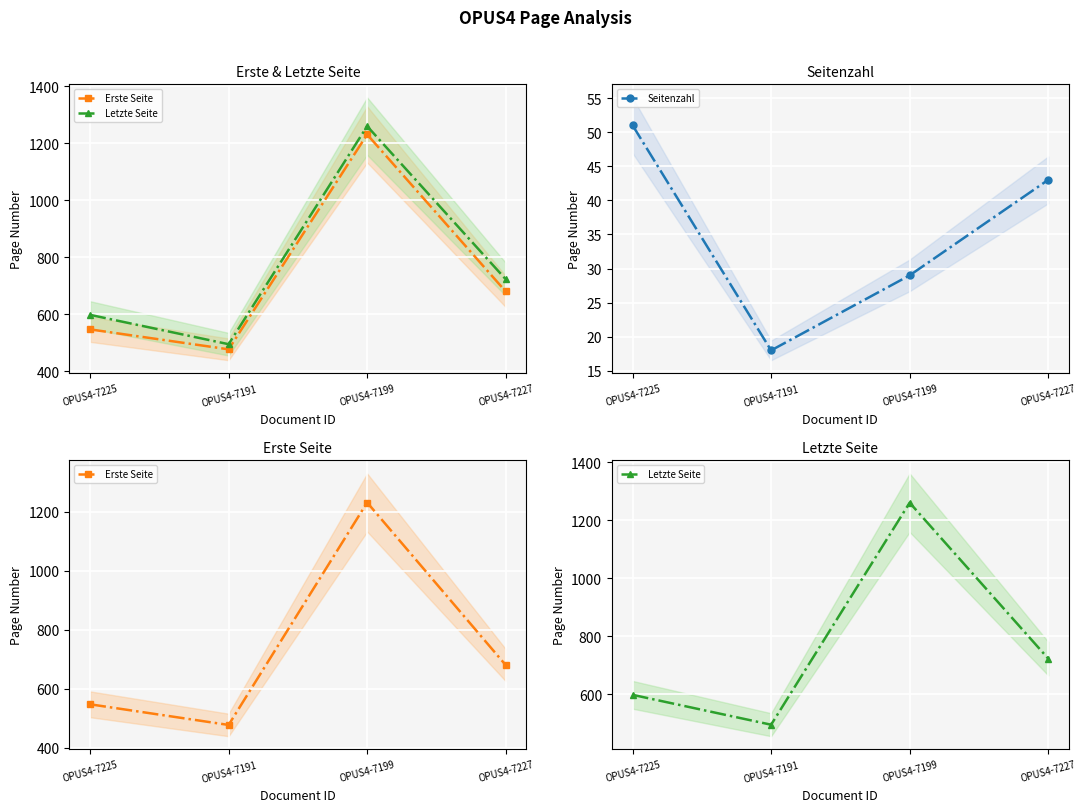

True or false: Seitenzahl and Letzte Seite cross at least once.

False